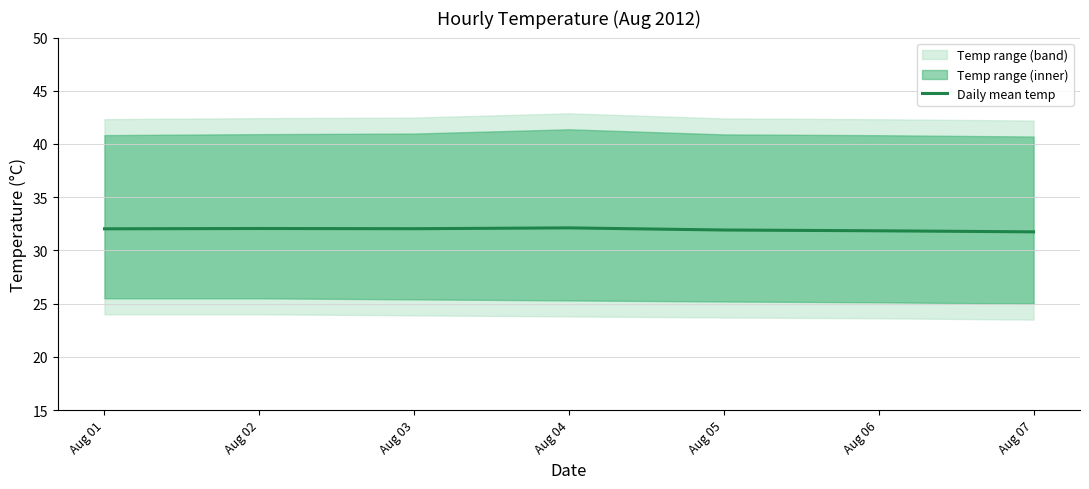

Between Aug 01 and Aug 04, which is larger?

Aug 04